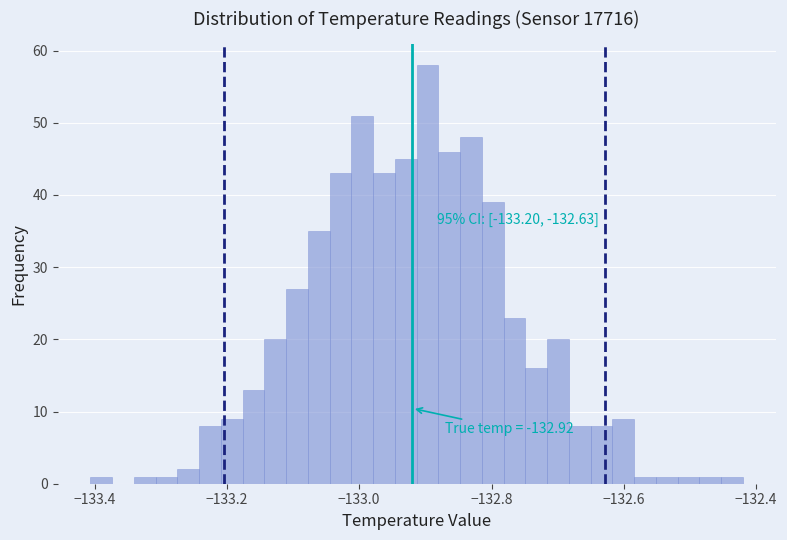

Read against the x-axis, roughly where is the centre of the tallest bar?

-132.90